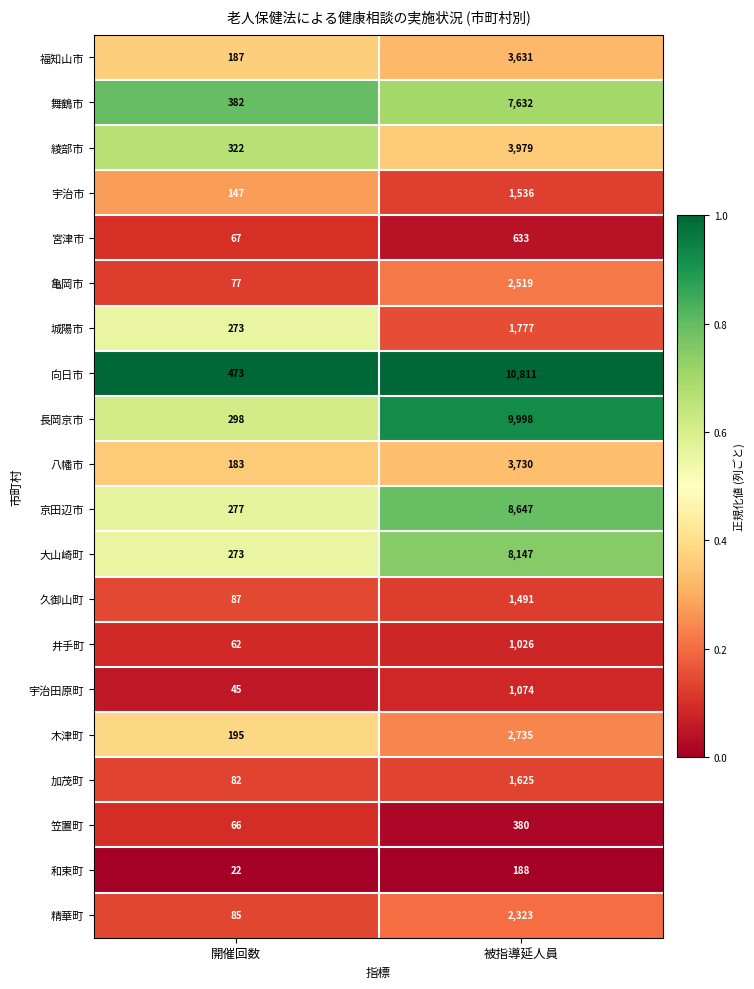

At which label is 京田辺市 closest to 4462?

開催回数